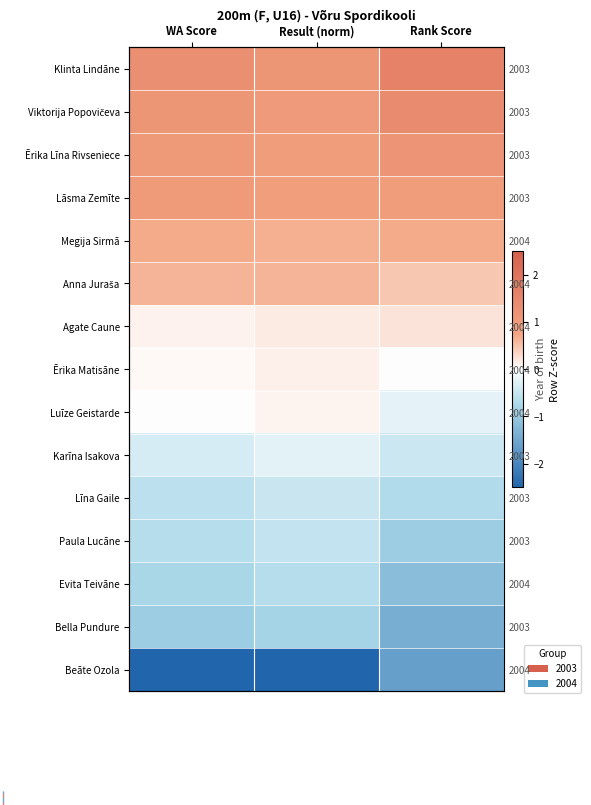

True or false: Lāsma Zemīte has a value of 0.2 at WA Score.

False